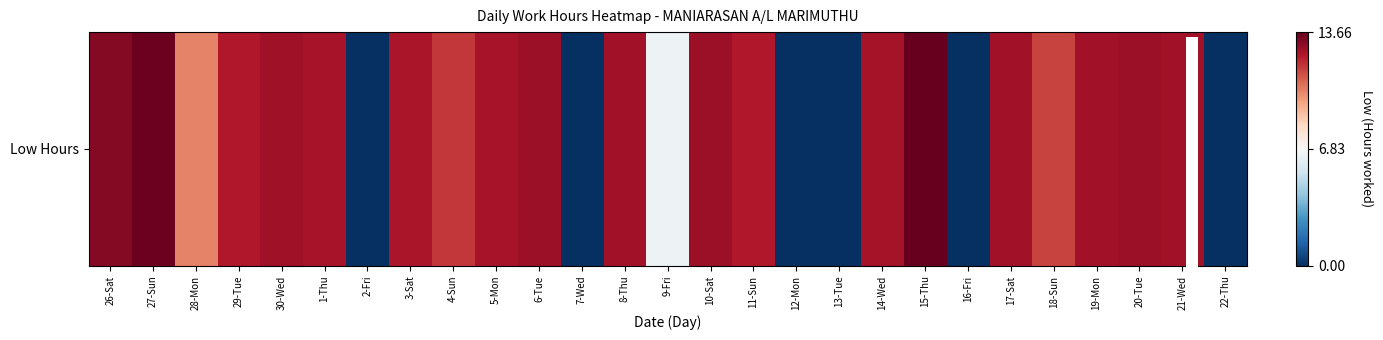

List the labels in order of value, largest first.

15-Thu, 27-Sun, 26-Sat, 6-Tue, 10-Sat, 20-Tue, 30-Wed, 21-Wed, 17-Sat, 8-Thu, 19-Mon, 14-Wed, 5-Mon, 1-Thu, 3-Sat, 11-Sun, 29-Tue, 4-Sun, 18-Sun, 28-Mon, 9-Fri, 2-Fri, 7-Wed, 12-Mon, 13-Tue, 16-Fri, 22-Thu